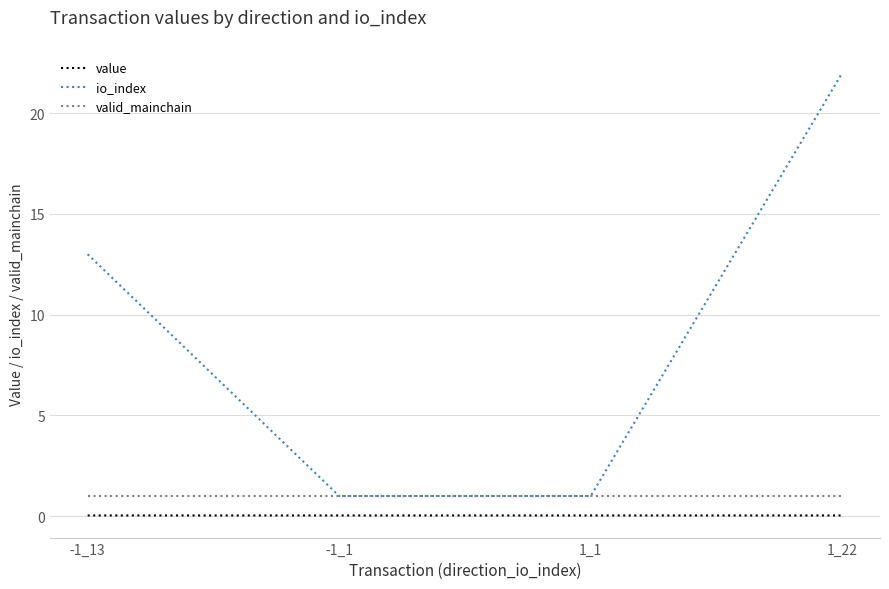

Is it true that valid_mainchain equals 1.0 at 1_22?

True